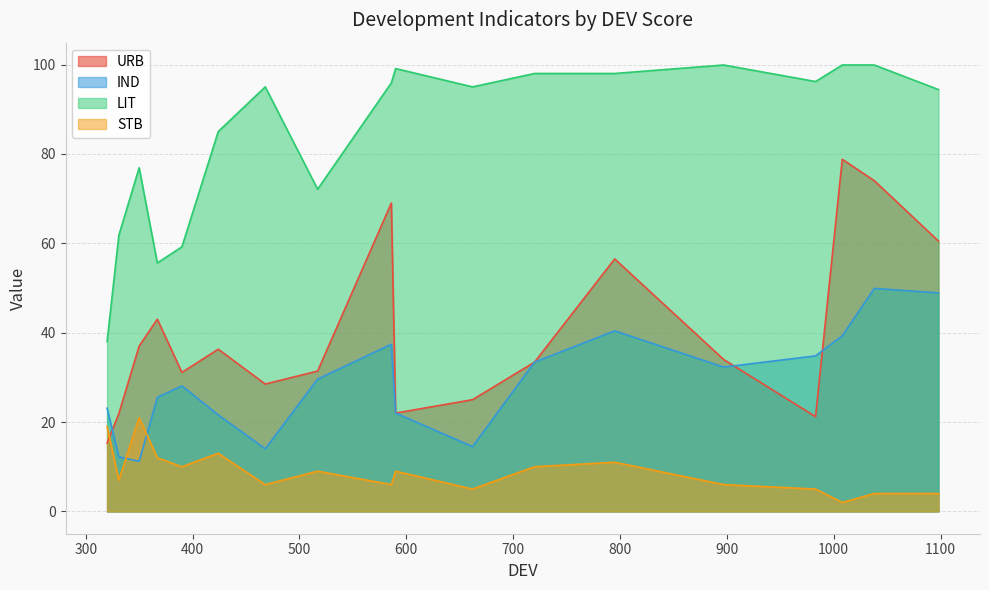

What is the maximum value for IND?

49.9